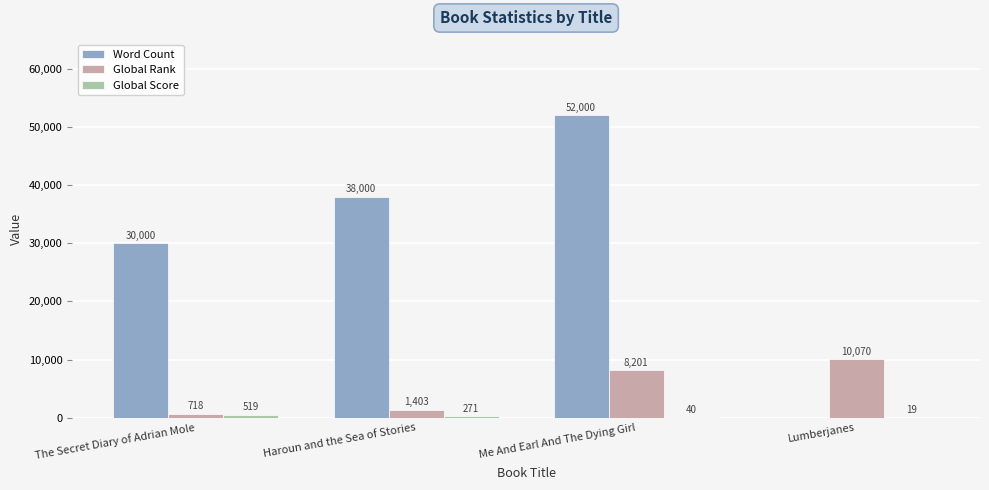

How many distinct data groups are displayed?

3